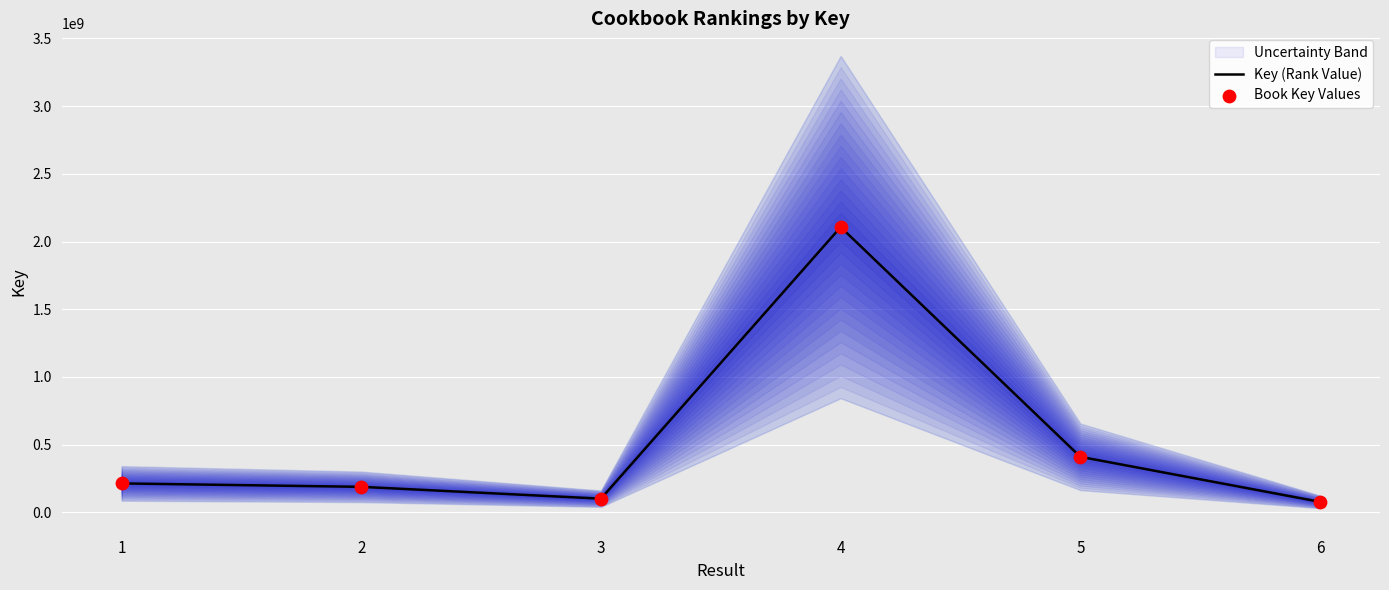

Which series has the largest total across all categories?

Key (Rank Value)